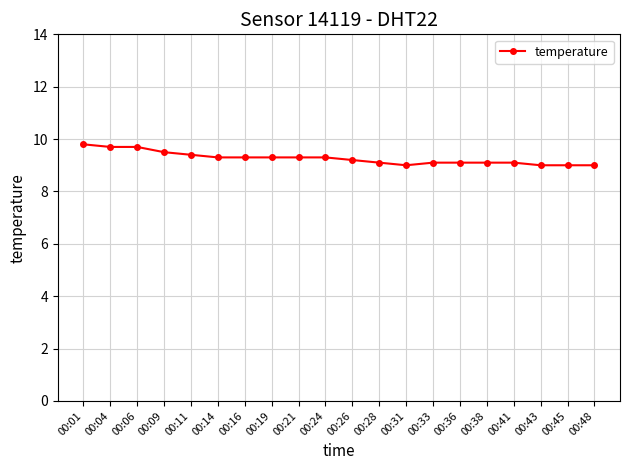

Does the chart have visible grid lines?

Yes